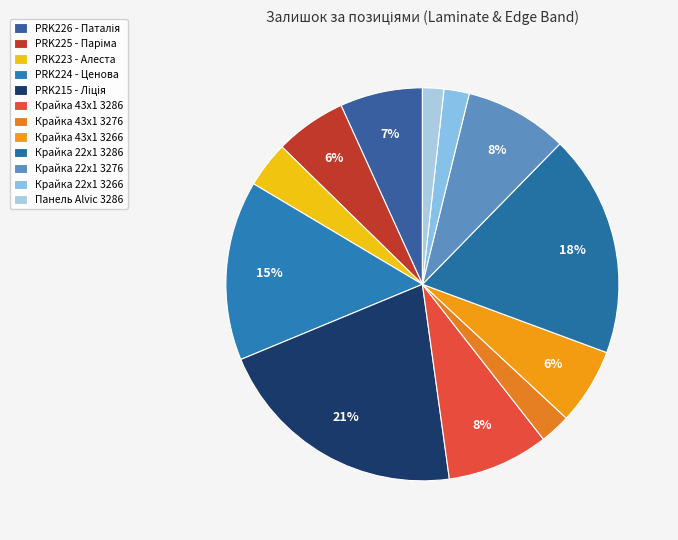

To the nearest percent, what is the combined percentage of Крайка 43x1 3286 and Крайка 43x1 3276?

11%